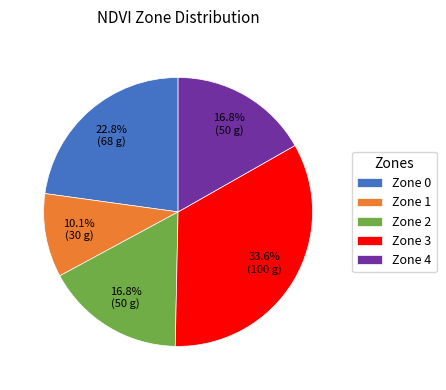

The Zone 3 slice represents 34% of the pie. True or false?

True